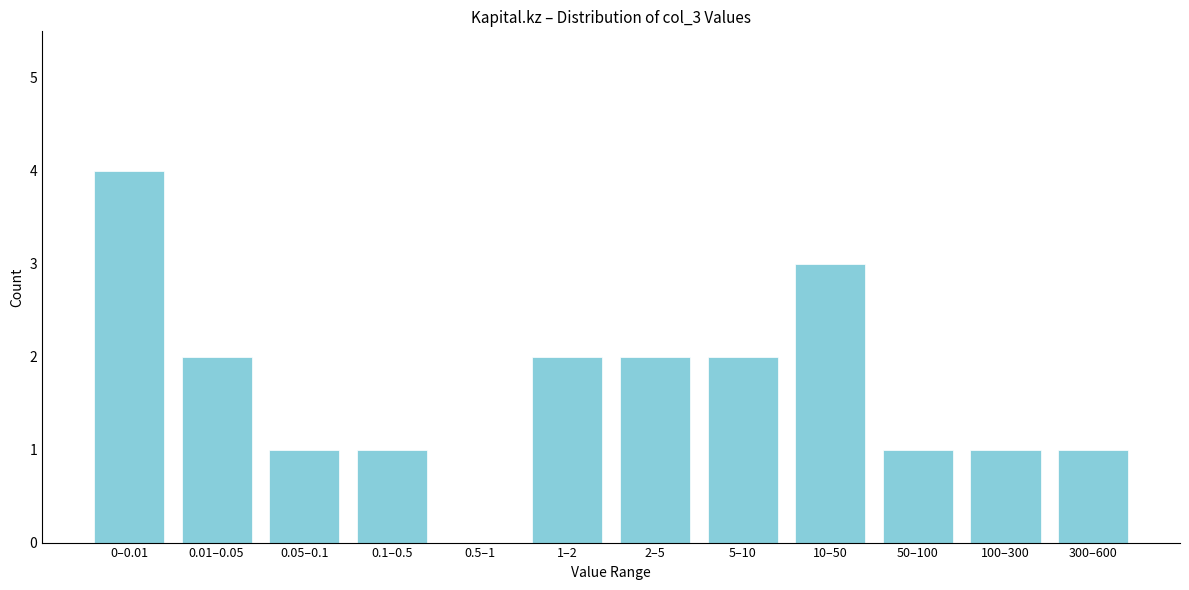

Reading right to left, what are all the values shown in this chart?

300–600=1	100–300=1	50–100=1	10–50=3	5–10=2	2–5=2	1–2=2	0.5–1=0	0.1–0.5=1	0.05–0.1=1	0.01–0.05=2	0–0.01=4